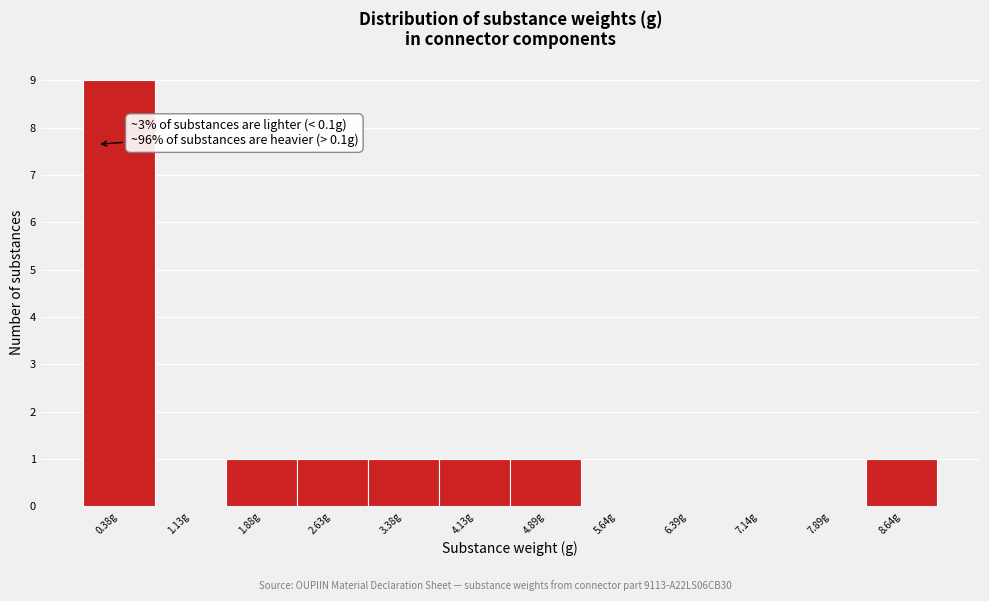

Over which range of the x-axis is the bar tallest?

0.0 to 0.8